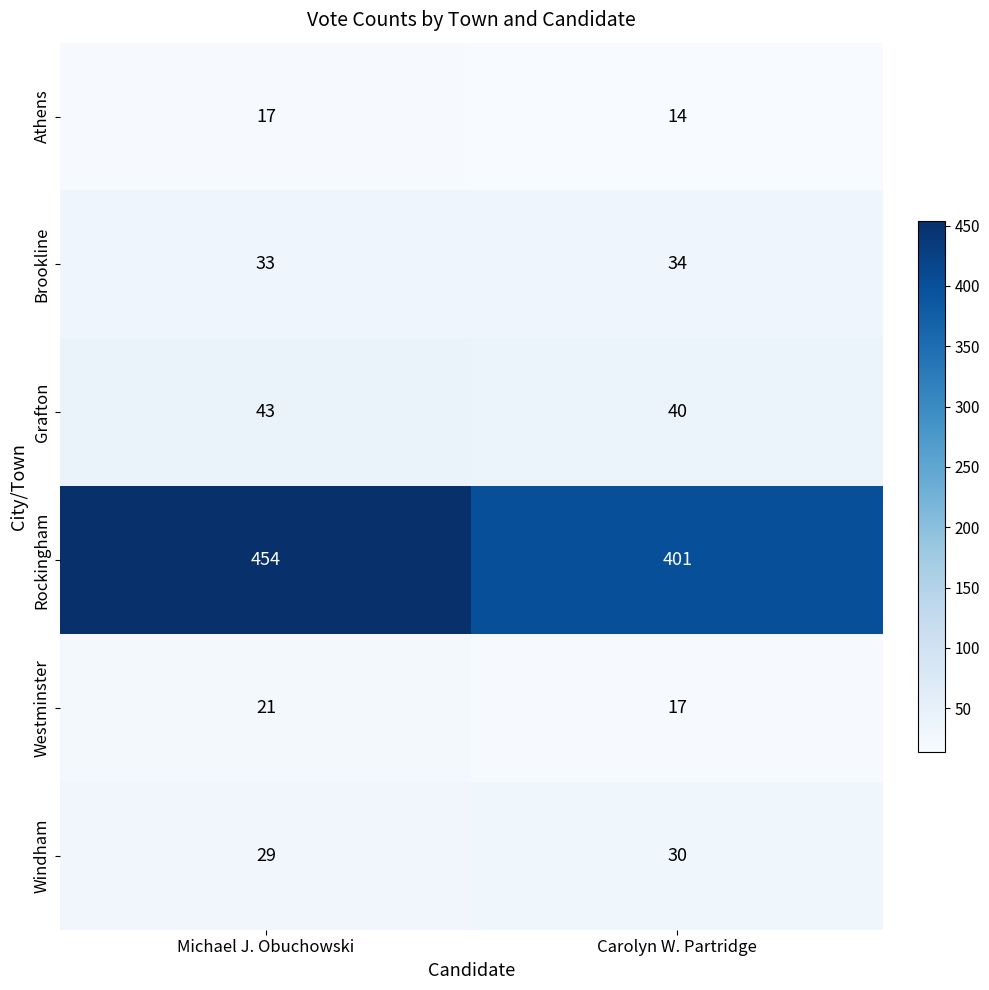

At which category does the chart reach its minimum across all series?

Carolyn W. Partridge